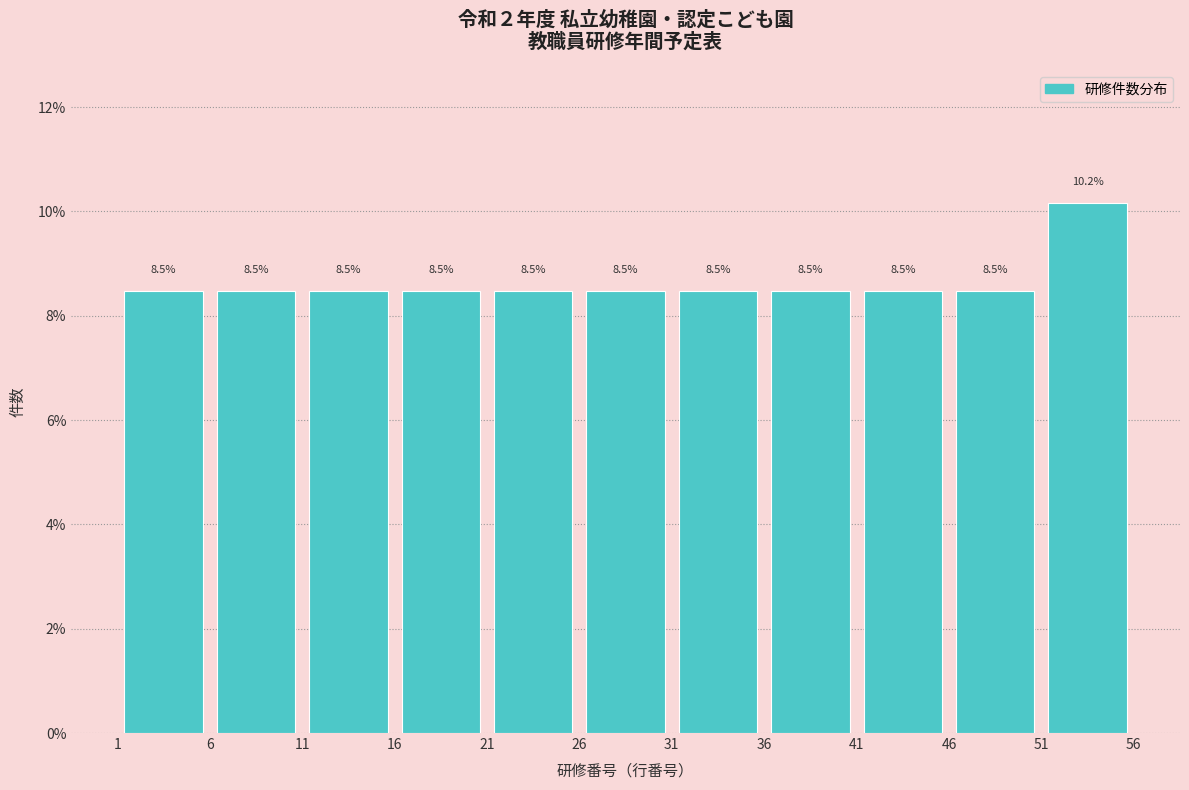

Reading left to right, transcribe this chart: for each bar, give the range it covers on the x-axis and its height.

1 to 6: 8.5
6 to 11: 8.5
11 to 16: 8.5
16 to 21: 8.5
21 to 26: 8.5
26 to 31: 8.5
31 to 36: 8.5
36 to 41: 8.5
41 to 46: 8.5
46 to 51: 8.5
51 to 56: 10.2